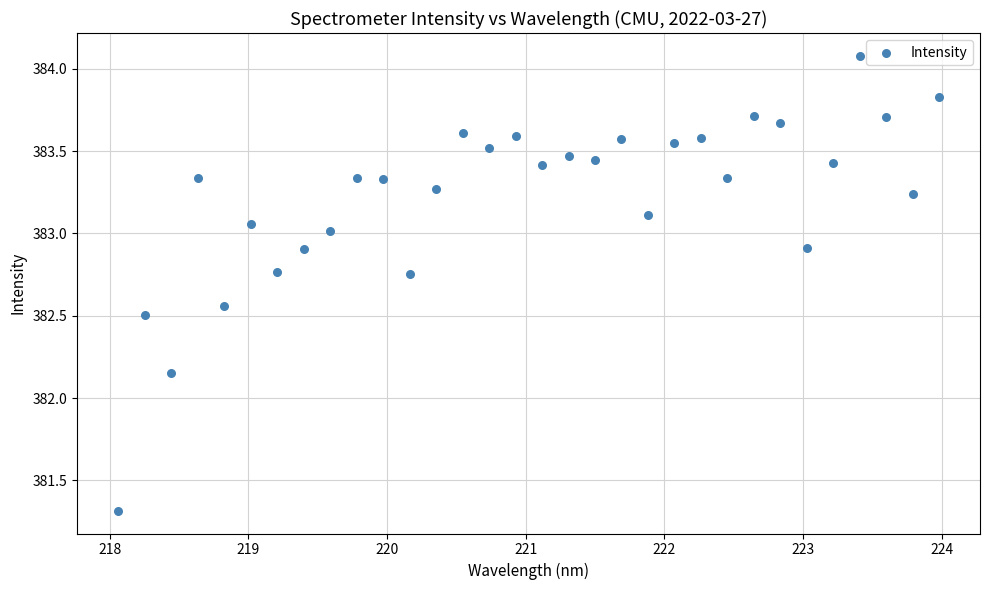

What is the range of X values (max minus min)?

5.9